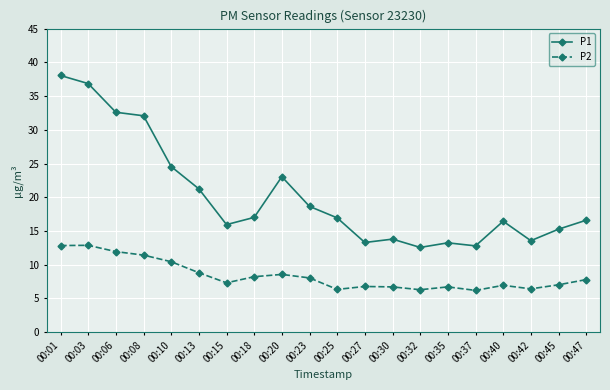

List the series in order of their overall mean, lowest first.

P2, P1